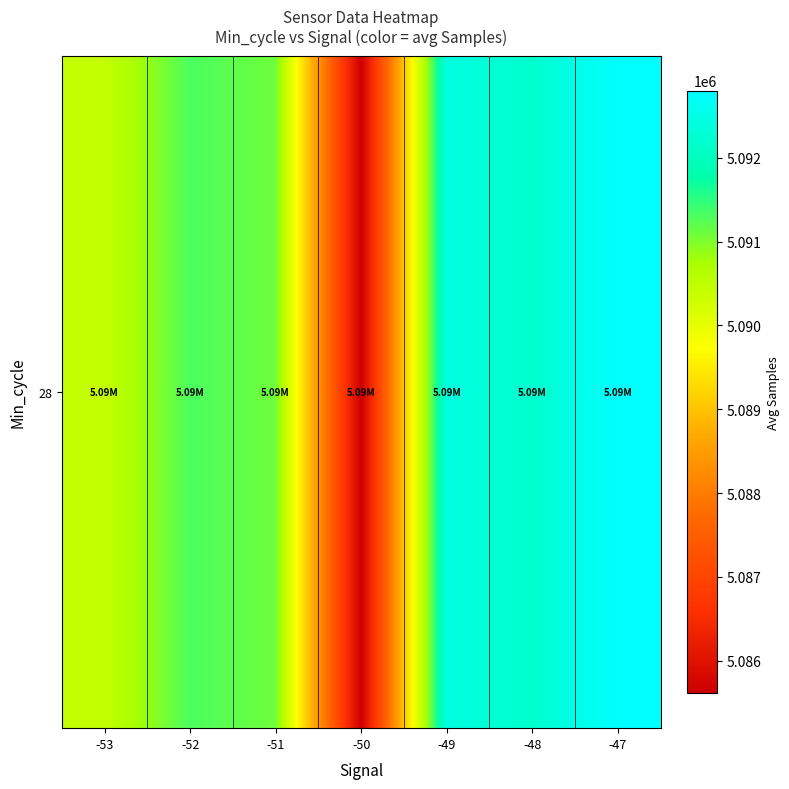

What is the difference between the second highest and minimum values?

6806.2